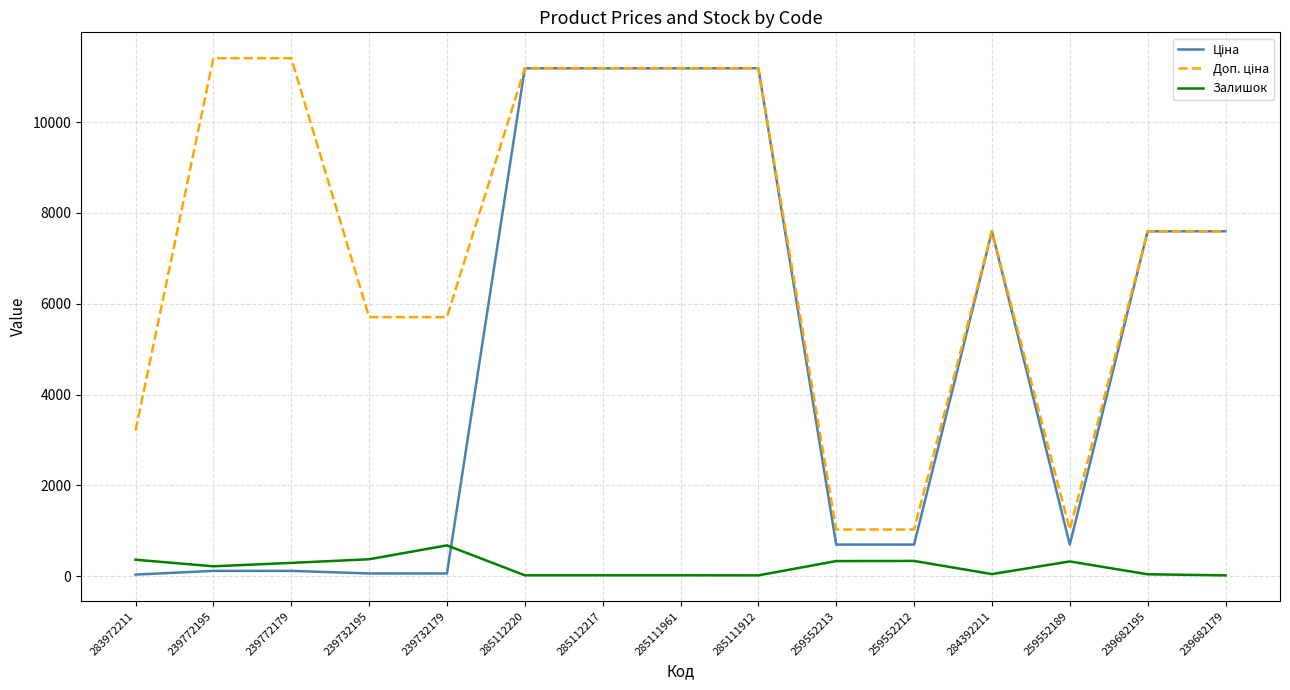

What is the maximum value shown in the chart?

11410.0